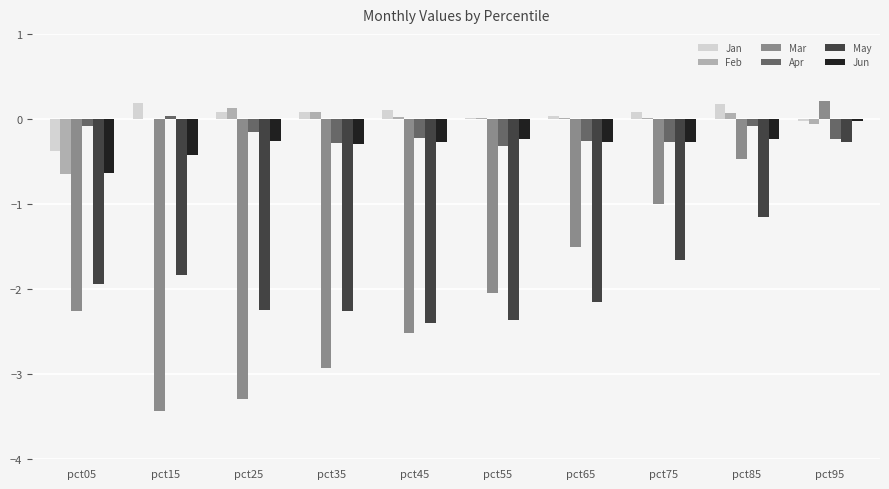

What is the total value across all series at pct95?

-0.4